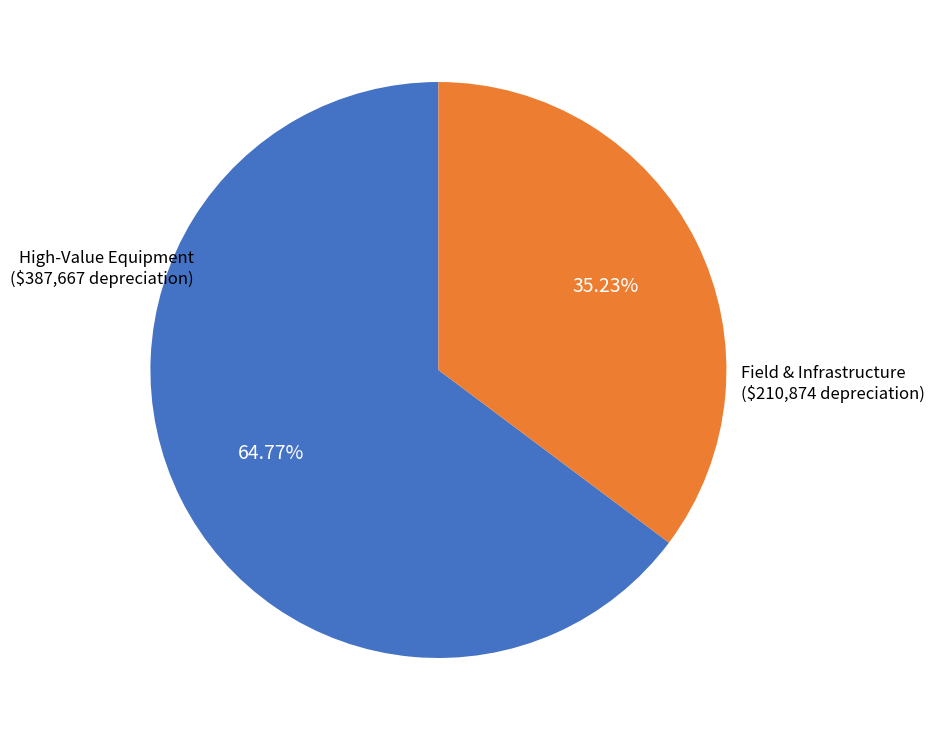

To the nearest percent, what is the difference between the largest and smallest slice percentages?

30%